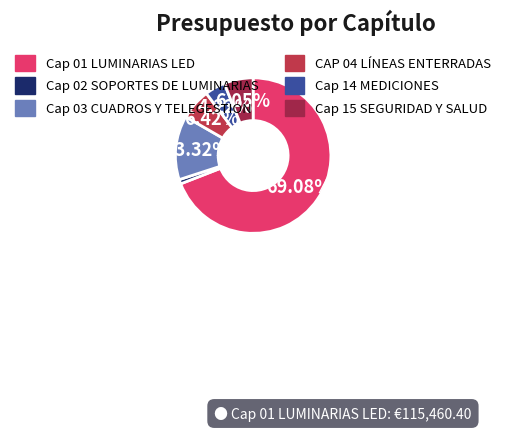

Is there a majority slice in this chart?

Yes